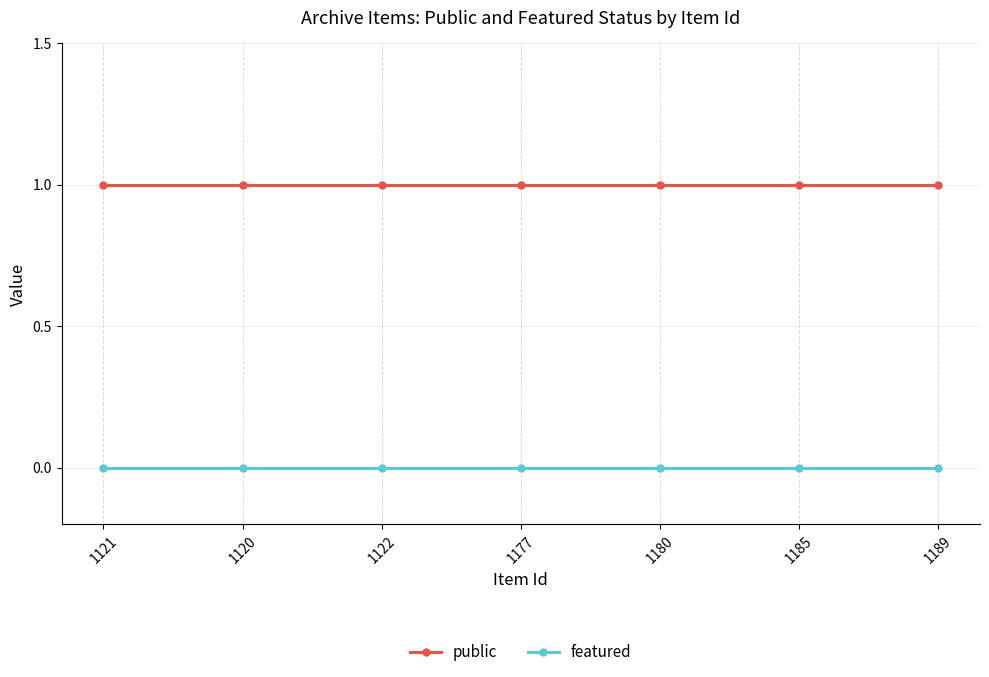

Reading left to right, extract all data points from this chart.

public: 1	1	1	1	1	1	1
featured: 0	0	0	0	0	0	0